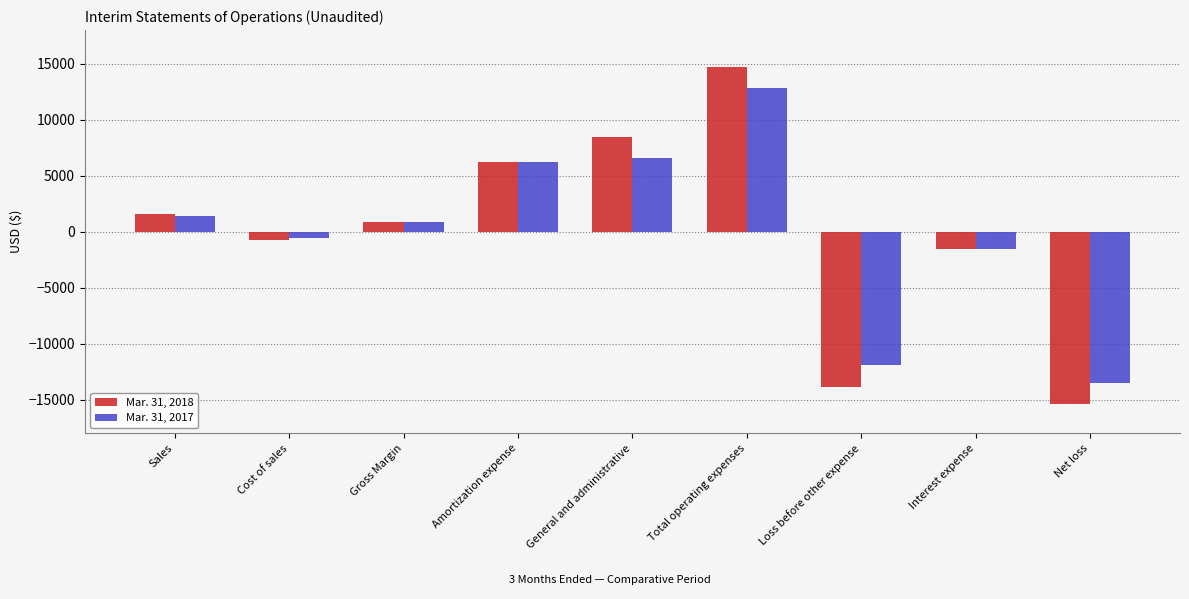

What position from the right is Net loss?

1